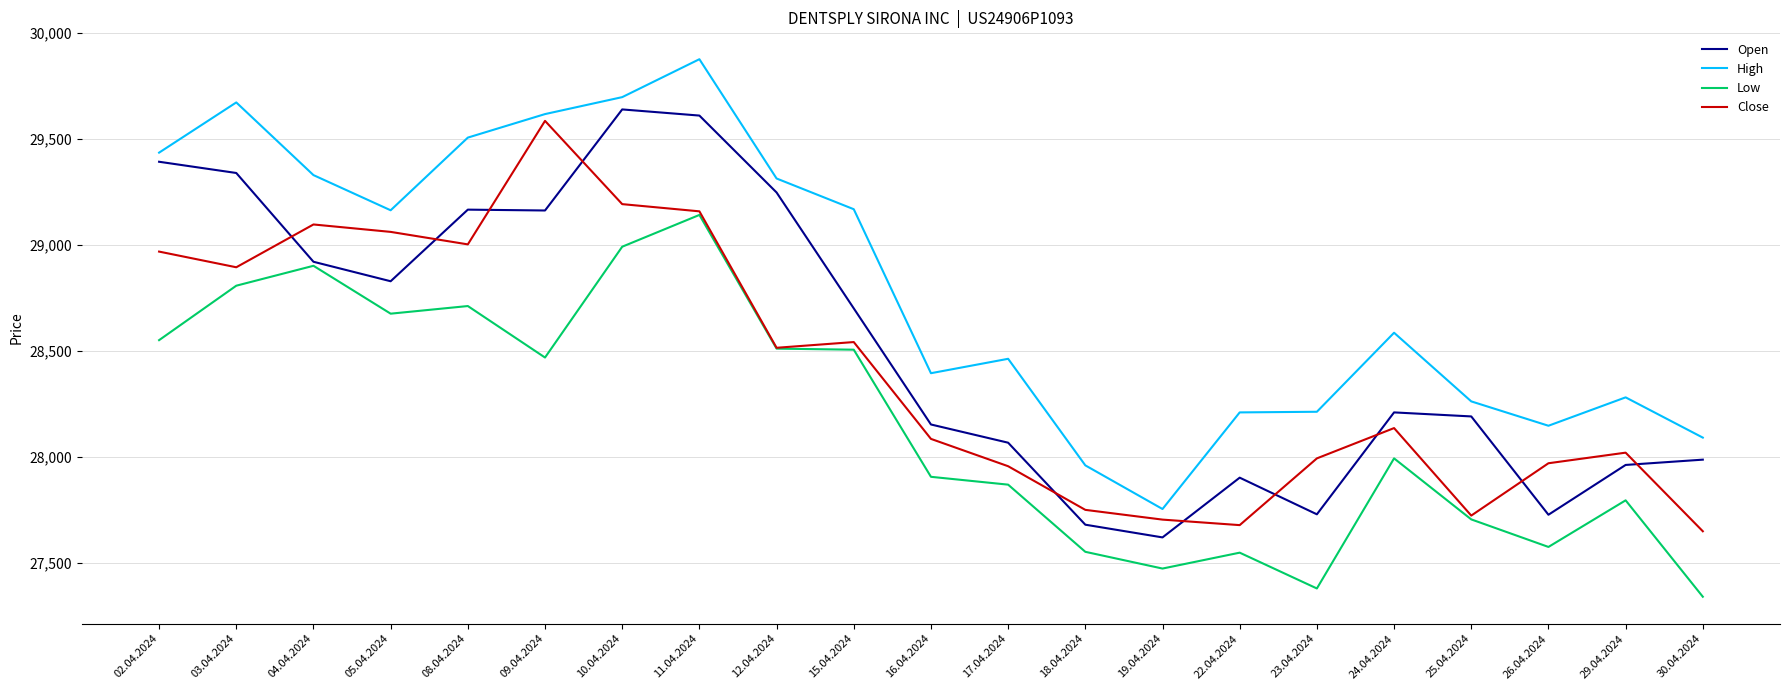

Is it true that Open equals 9065 at 19.04.2024?

False